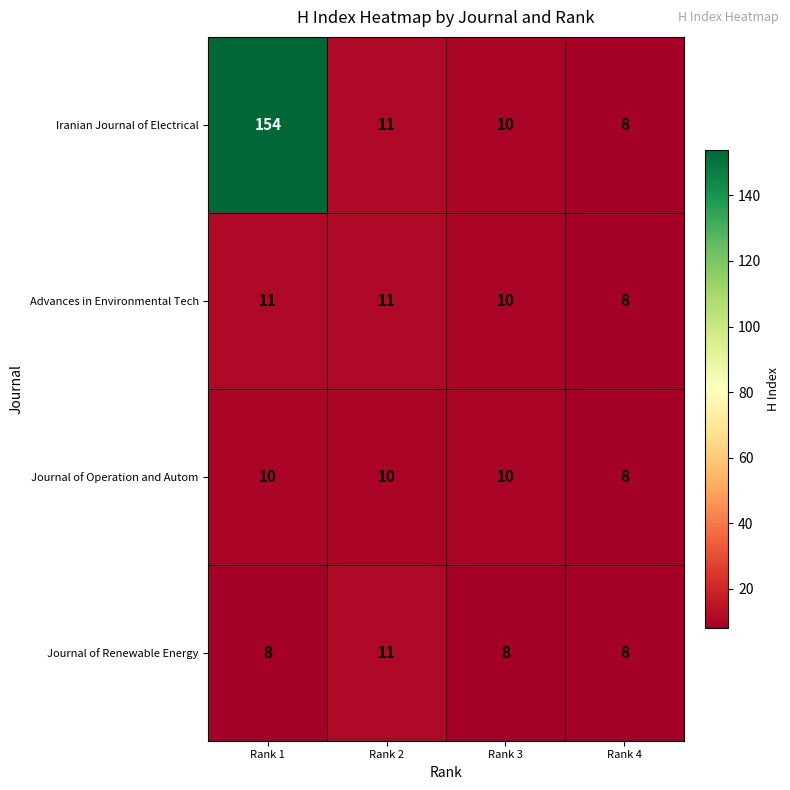

At which category does the chart reach its peak across all series?

Rank 1